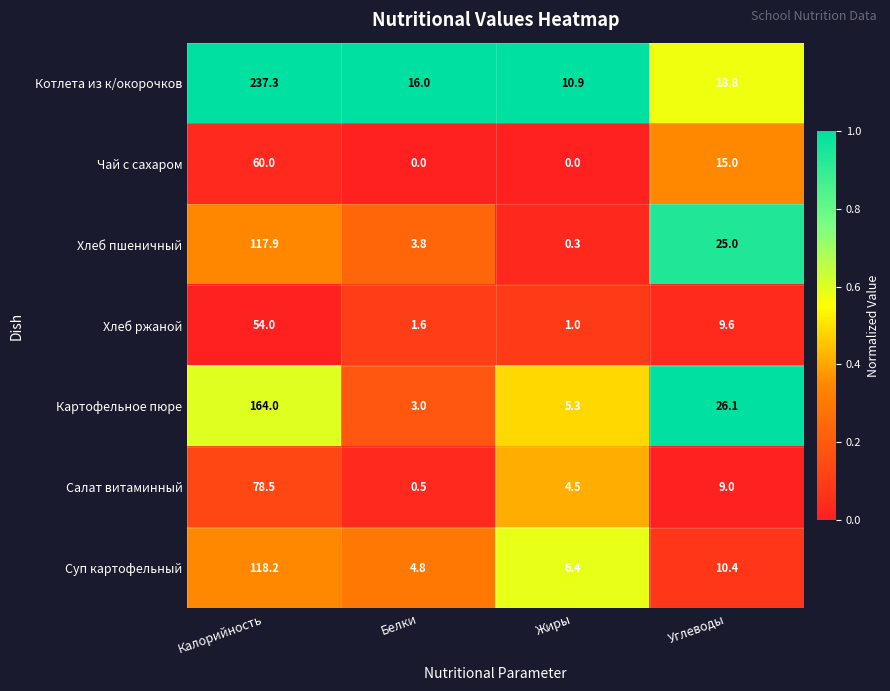

What is the difference between the highest and lowest values at Жиры?

10.9